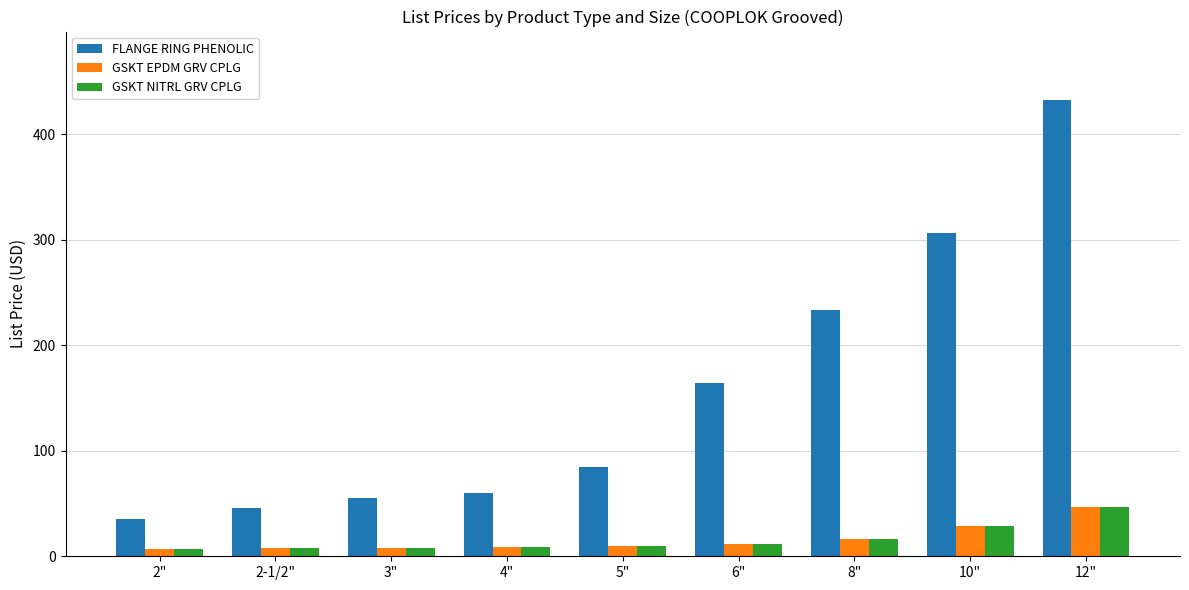

Does the chart contain any negative values?

No